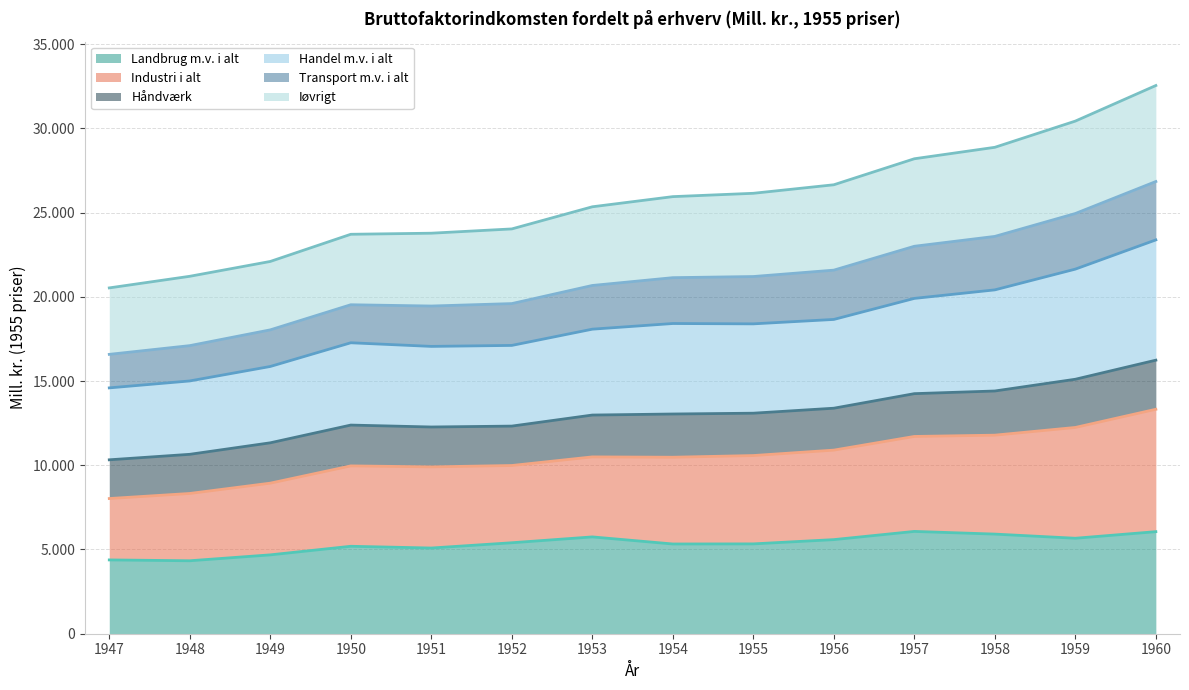

What are all the series names shown in the legend?

Landbrug m.v. i alt, Industri i alt, Håndværk, Handel m.v. i alt, Transport m.v. i alt, Iøvrigt